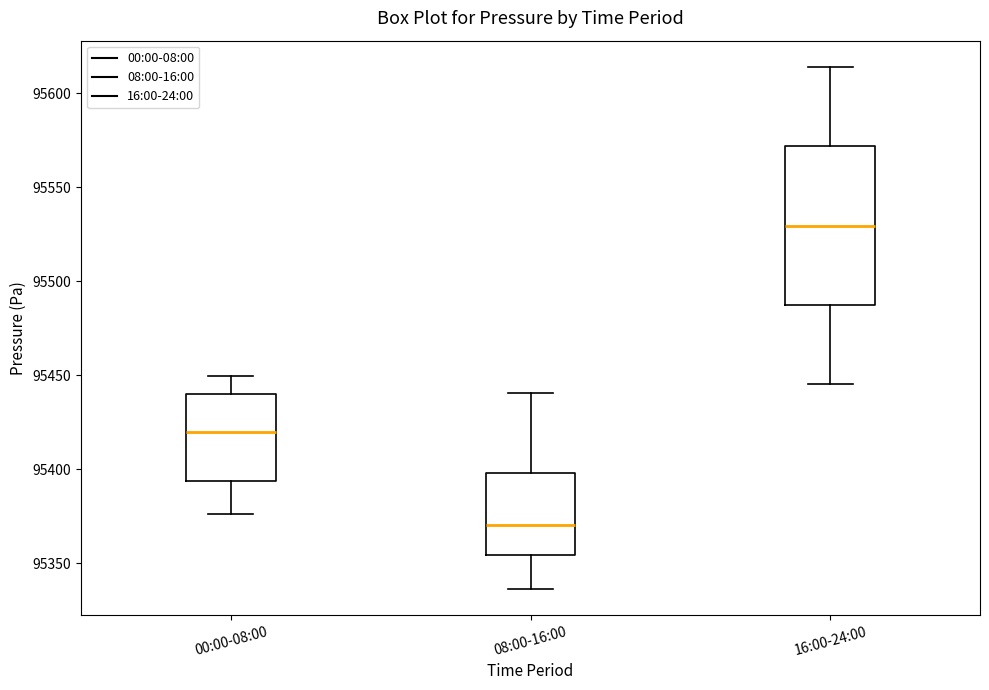

Where does the upper whisker of the box for 08:00-16:00 end on the y-axis? The values are not printed on the chart, so give them approximately, as read against the axis.

95440